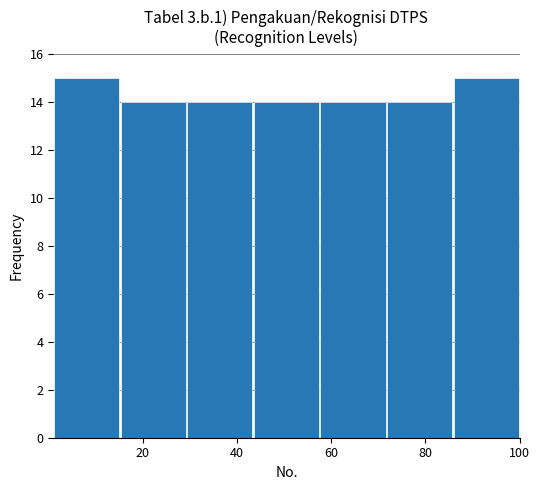

Reading left to right, transcribe this chart: for each bar, give the range it covers on the x-axis and its height. Neither the bar edges nor the heights are printed on the chart, so give them approximately, as read against the axes.

2 to 16: 15
16 to 30: 14
30 to 44: 14
44 to 58: 14
58 to 72: 14
72 to 86: 14
86 to 100: 15